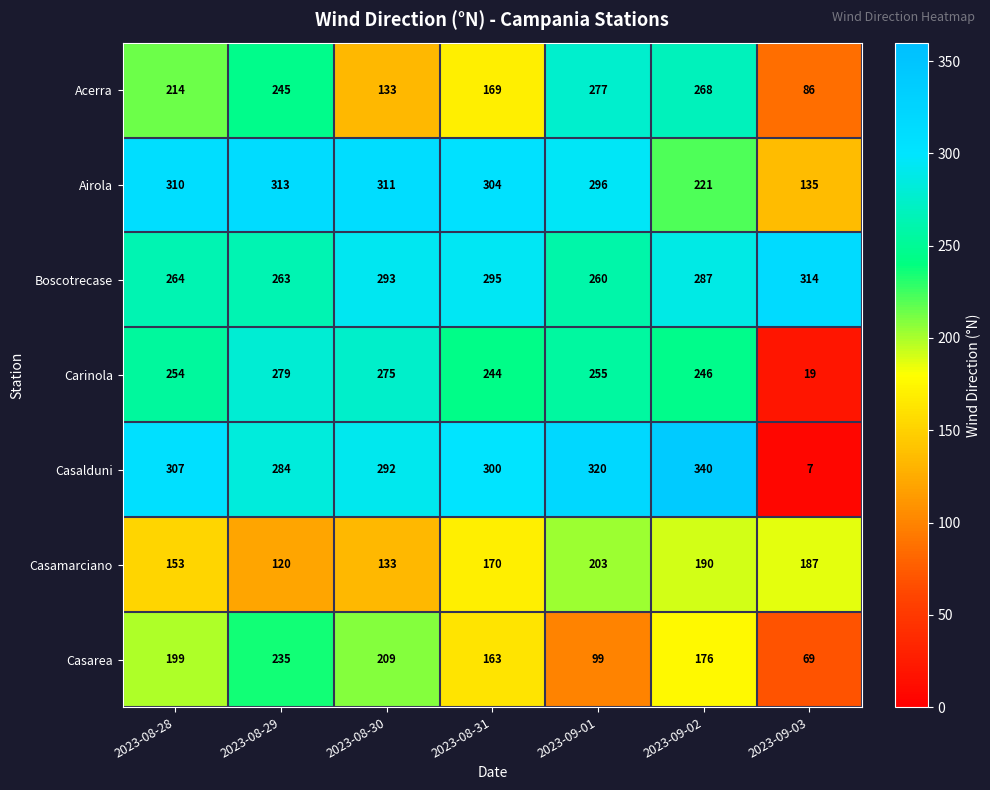

At how many categories does at least one series exceed 222?

7